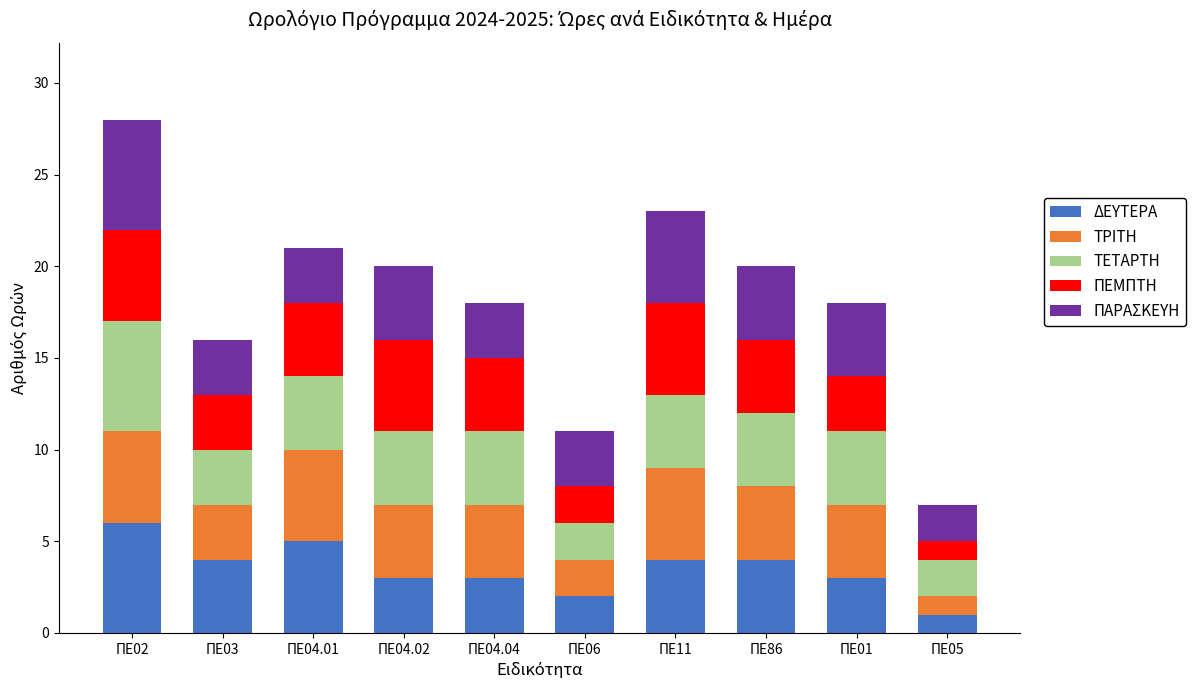

Count the number of categories in the chart.

10